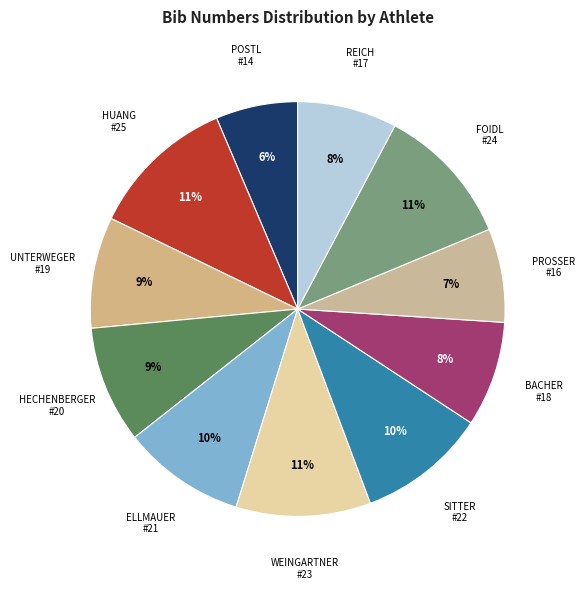

How many slices are in this pie chart?

11